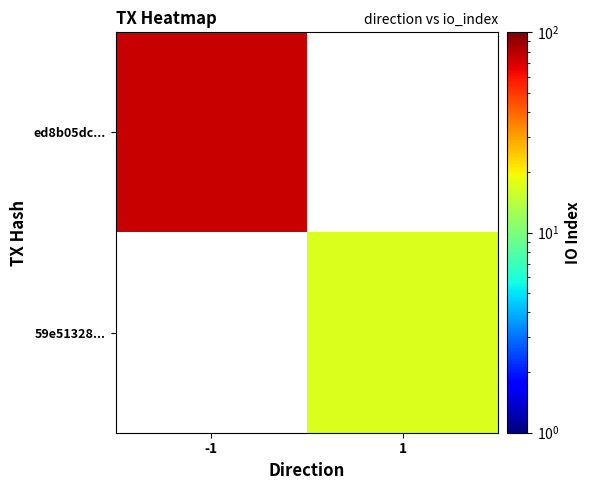

Rank the series by their average value, from highest to lowest.

ed8b05dc..., 59e51328...